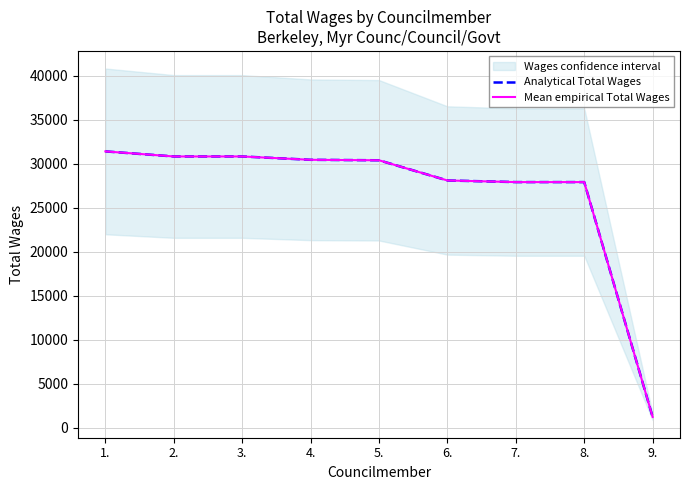

Between 1. and 9., which series saw the biggest shift?

Analytical Total Wages